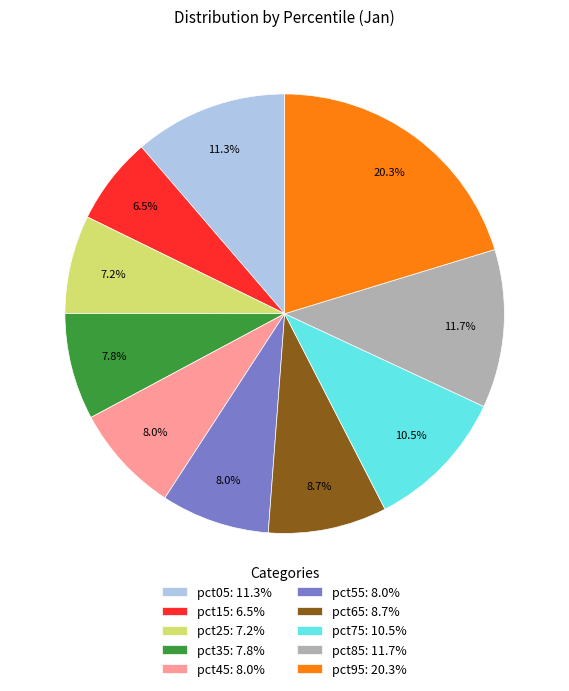

What is the largest slice in the pie chart?

pct95